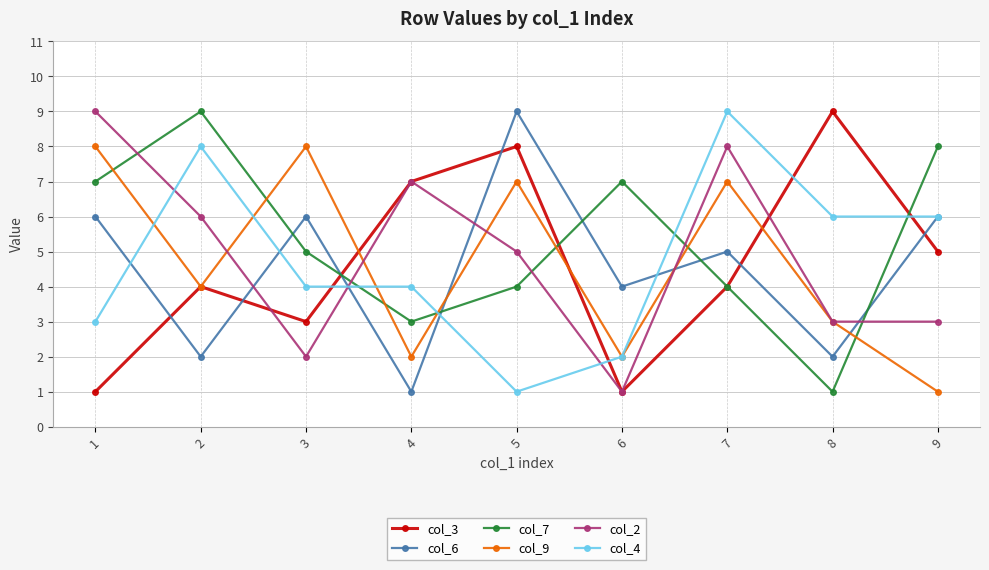

Reading left to right, transcribe all the data shown in this chart.

col_3: 1	4	3	7	8	1	4	9	5
col_6: 6	2	6	1	9	4	5	2	6
col_7: 7	9	5	3	4	7	4	1	8
col_9: 8	4	8	2	7	2	7	3	1
col_2: 9	6	2	7	5	1	8	3	3
col_4: 3	8	4	4	1	2	9	6	6